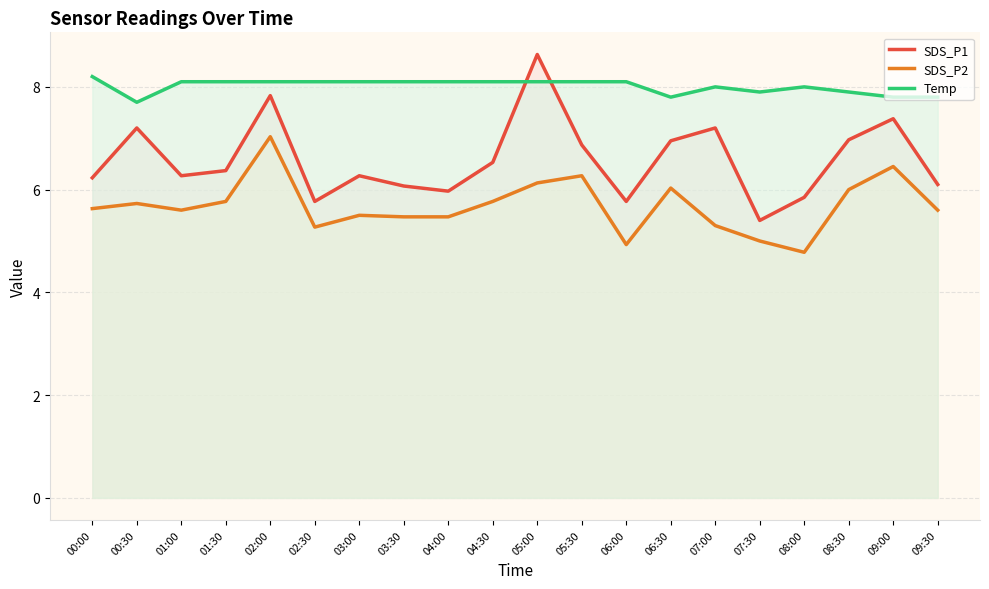

True or false: SDS_P1 and SDS_P2 cross at least once.

False